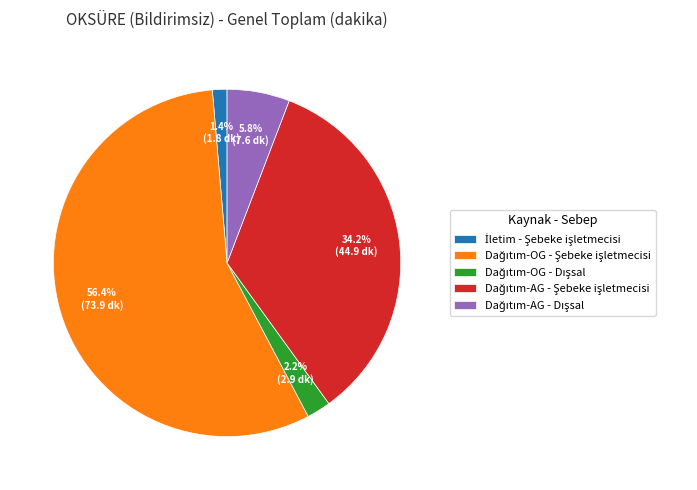

Does any single category account for the majority?

Yes